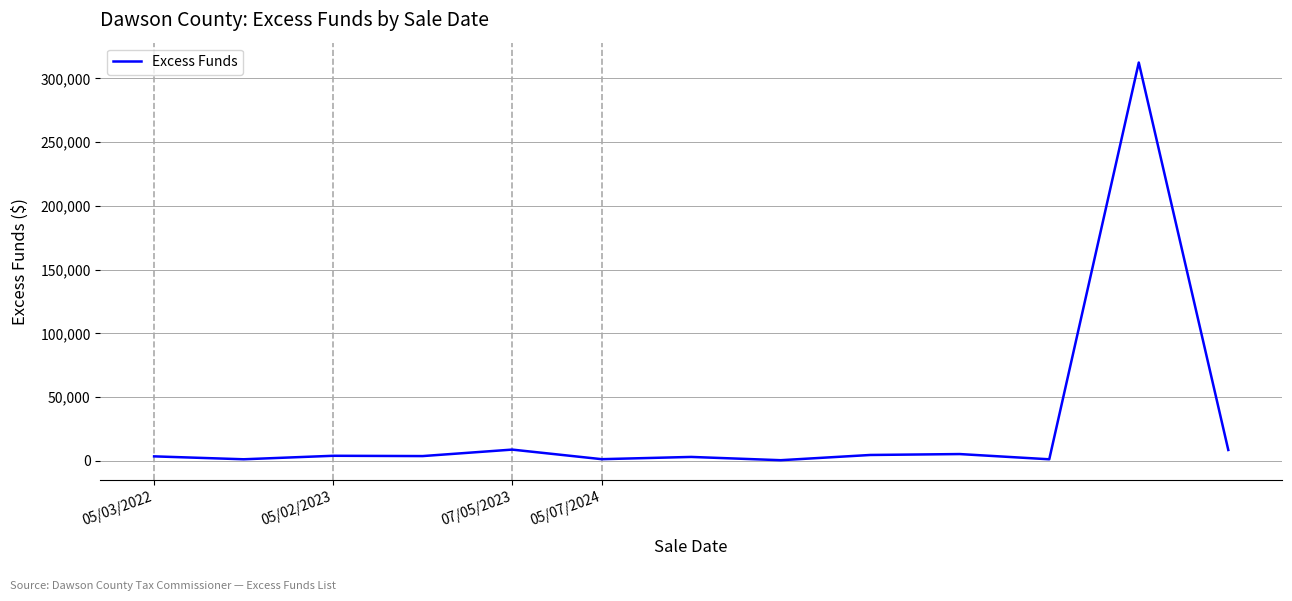

What is the maximum value shown in the chart?

312454.7